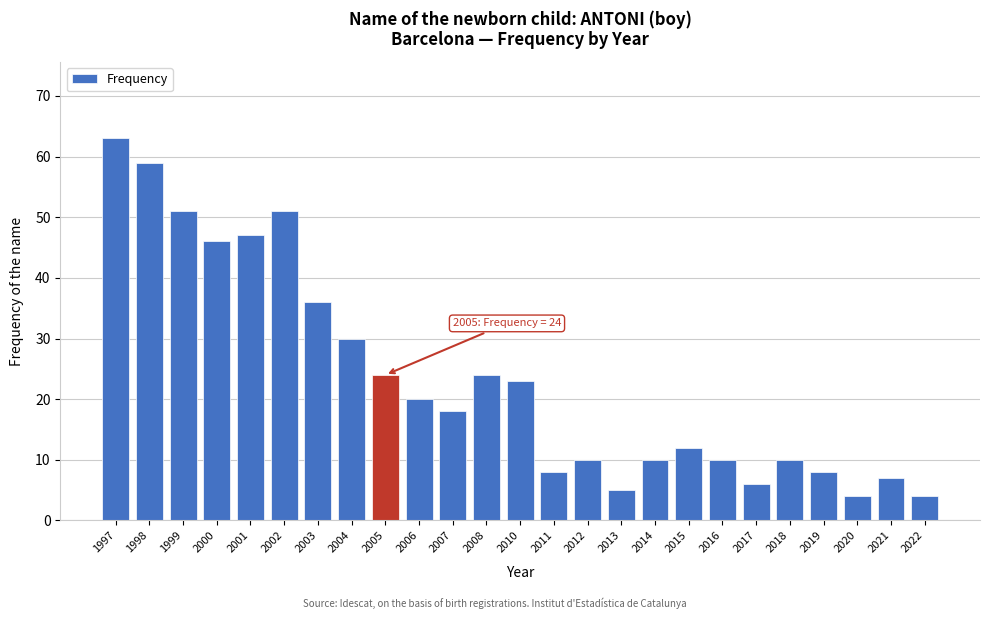

Reading left to right, extract all data points from this chart.

63	59	51	46	47	51	36	30	24	20	18	24	23	8	10	5	10	12	10	6	10	8	4	7	4